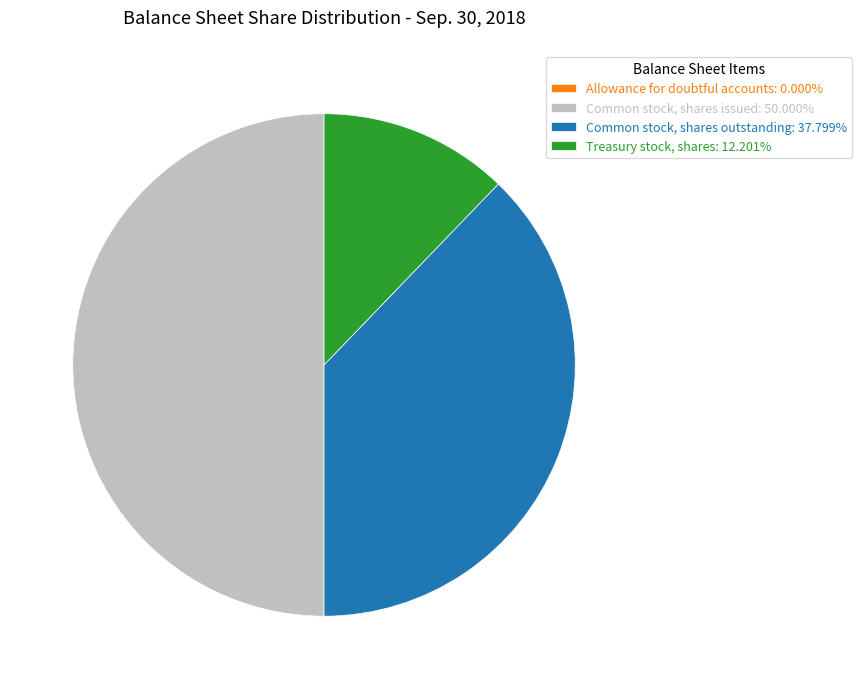

What is the ratio of the value at Common stock, shares issued: 50.000% to the value at Treasury stock, shares: 12.201%?

4.1